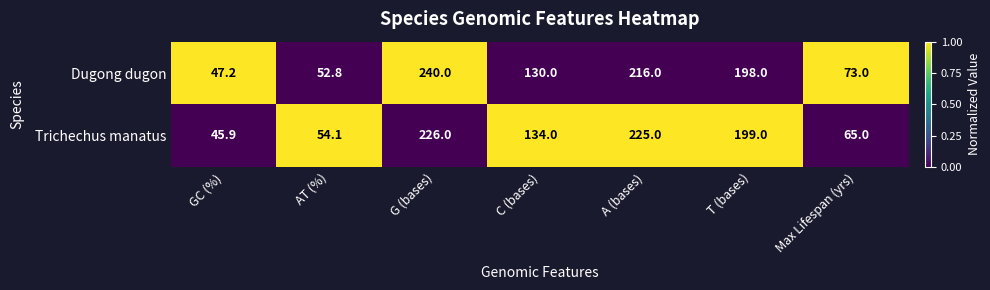

Reading right to left, list all the values displayed in this chart.

Dugong dugon: 73.0	198.0	216.0	130.0	240.0	52.8	47.2
Trichechus manatus: 65.0	199.0	225.0	134.0	226.0	54.1	45.9